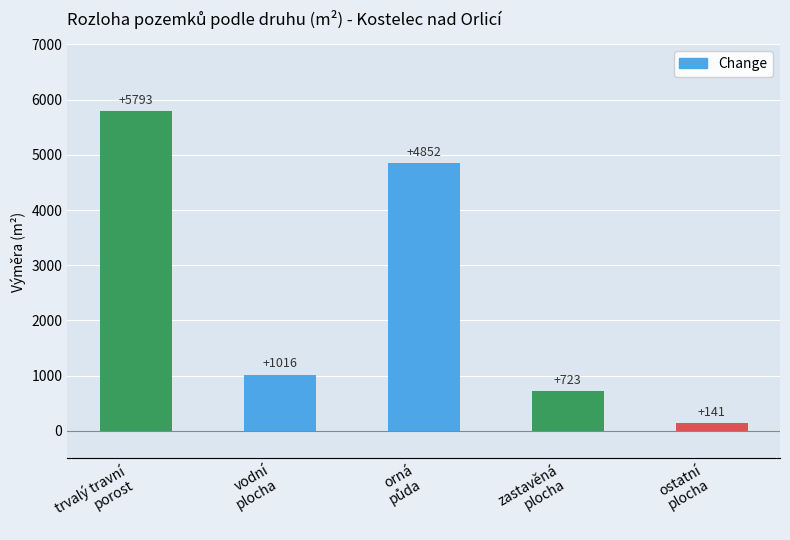

What position from the right is zastavěná
plocha?

2